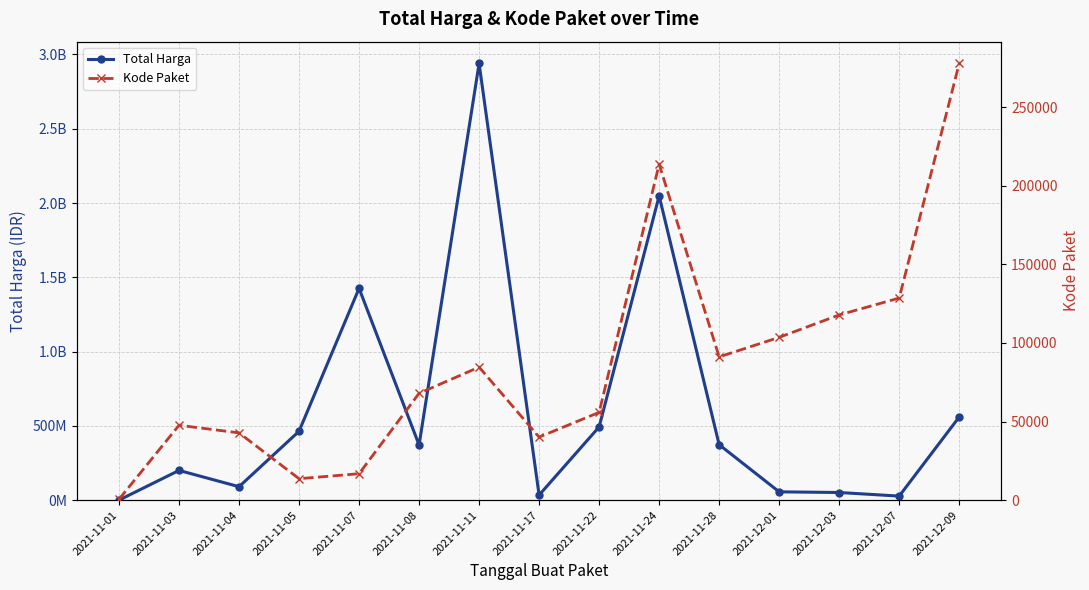

Reading left to right, what are all the values shown in this chart?

Total Harga: 333600	200264270	90672075	464002100	1425867900	371565300	2939362240	34292000	493000000	2048238200	373404000	56152800	51601000	27412000	559971000
Kode Paket: 570	47626	42795	13652	16823	67940	84587	40112	55826	213626	91101	103541	117783	128516	277693